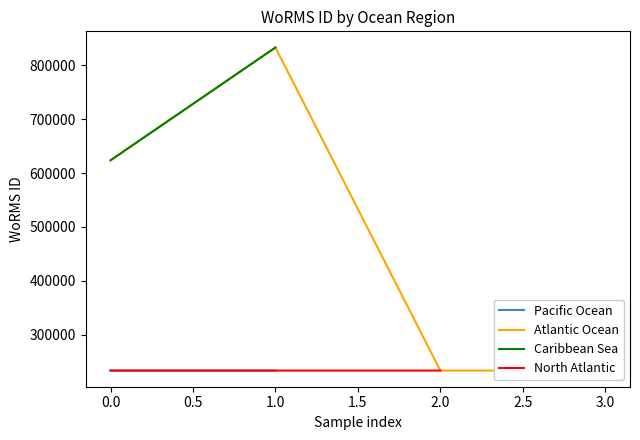

What is the highest value of the North Atlantic series?

233380